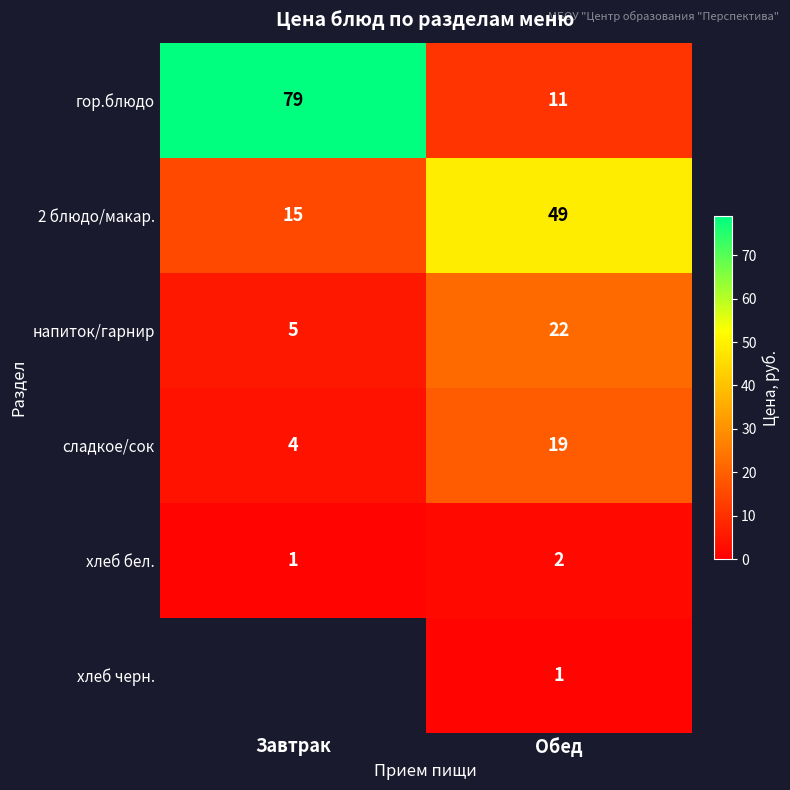

Is the value of напиток/гарнир at Обед greater than the value of 2 блюдо/макар. at Обед?

No